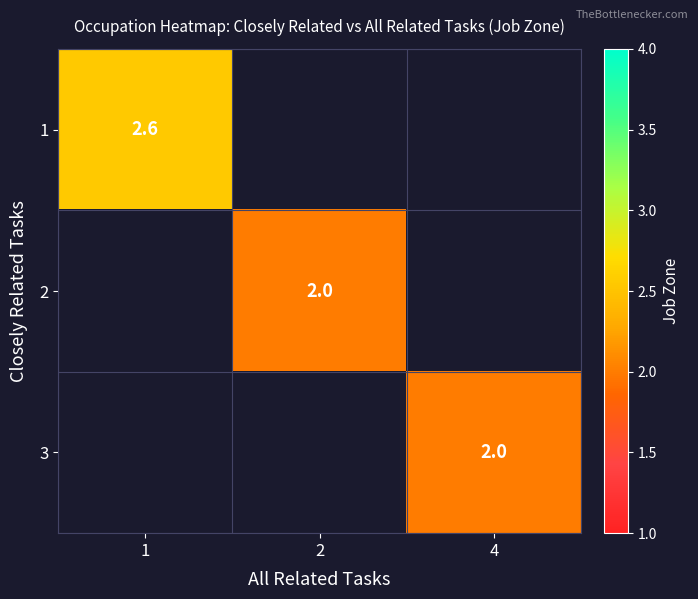

Count the number of data series in this chart.

3